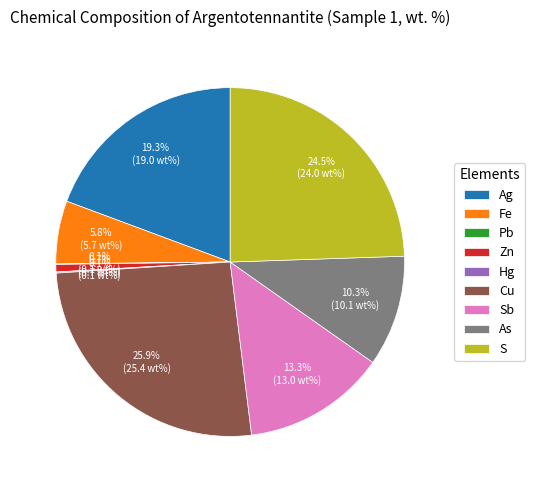

To the nearest percent, what portion does Zn represent?

1%